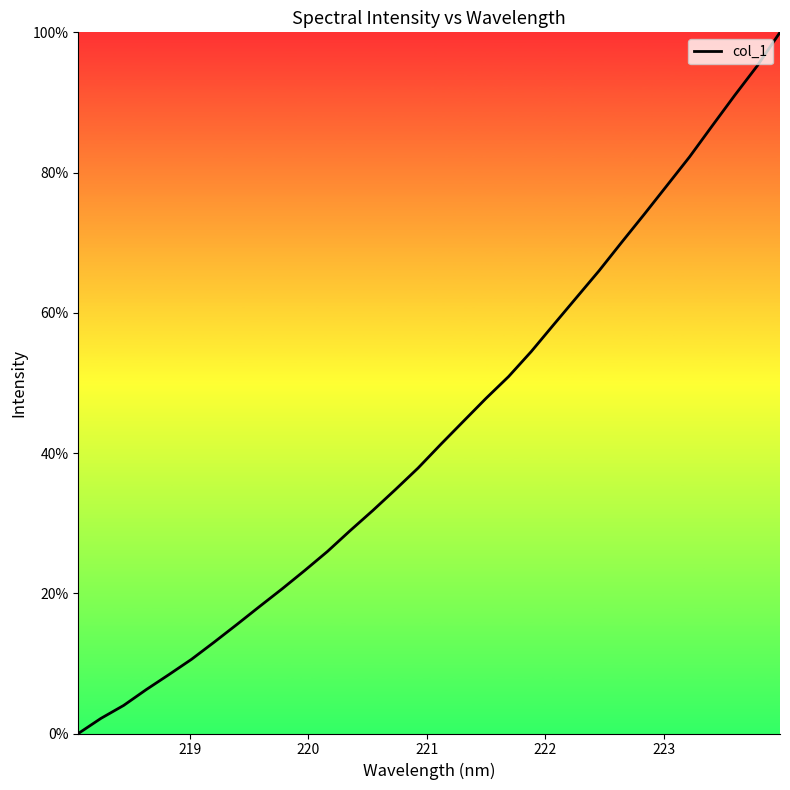

What is the maximum value shown in the chart?

100.0